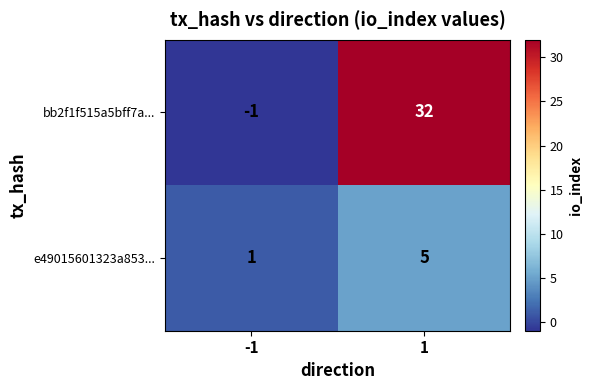

Reading right to left, what are all the values shown in this chart?

bb2f1f515a5bff7a...: 32	-1
e49015601323a853...: 5	1